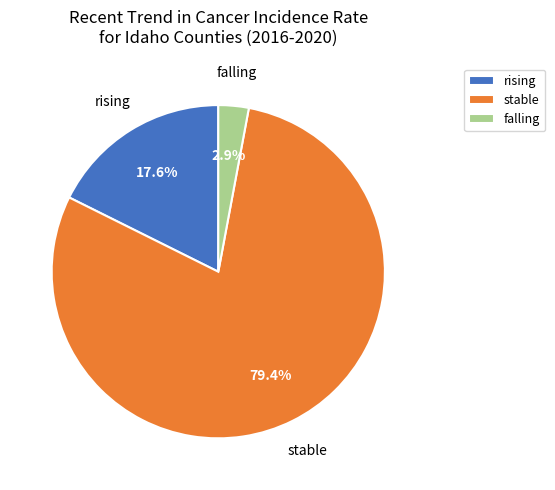

Which slice is the smallest?

falling